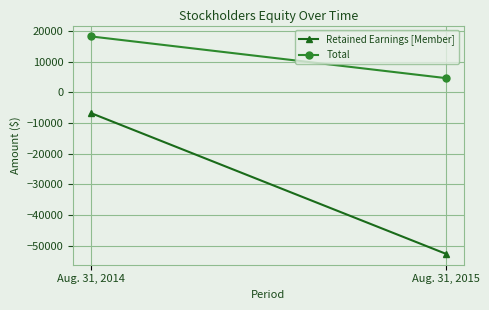

Which label corresponds to the largest value in the chart?

Aug. 31, 2014